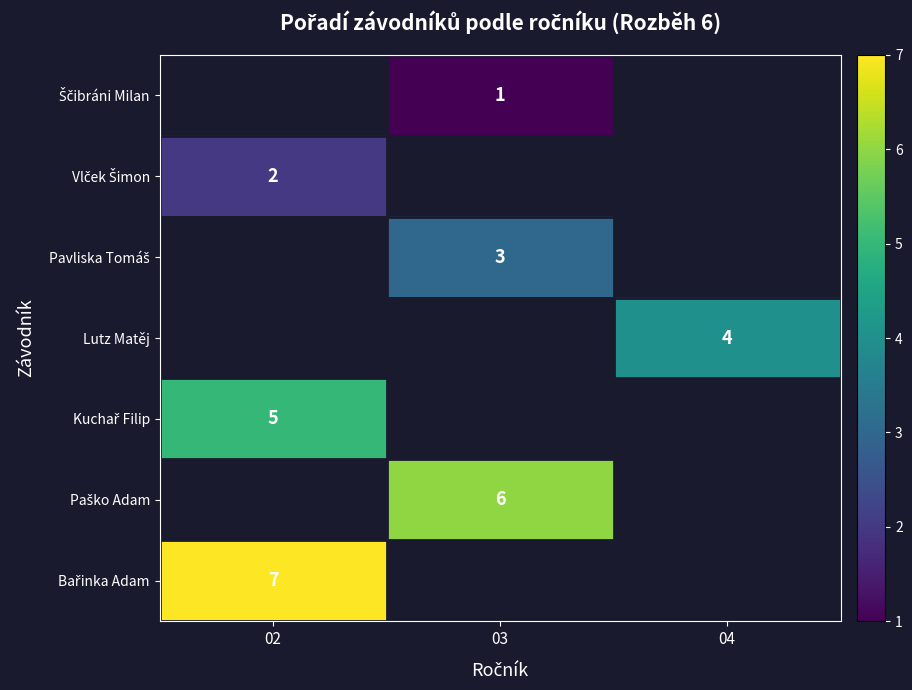

What is the lowest value of the row_6 series?

7.0